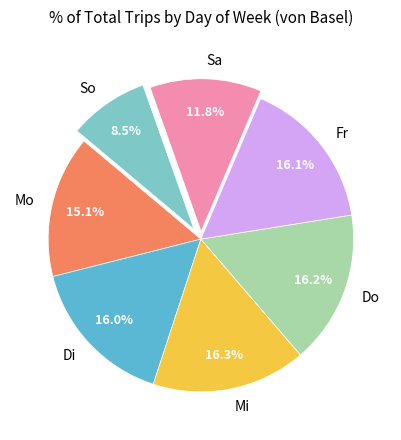

What percentage is the Fr slice, to the nearest percent?

16%